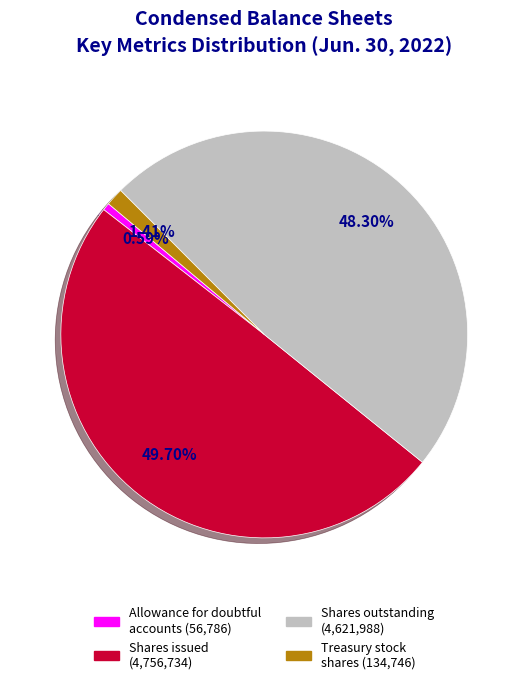

How many slices are in this pie chart?

4